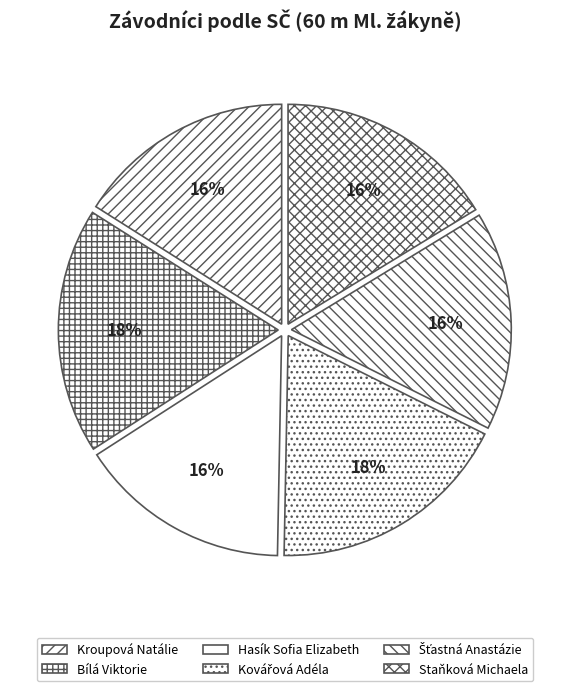

Combined, what portion of the pie is Kovářová Adéla and Šťastná Anastázie?

34.0%